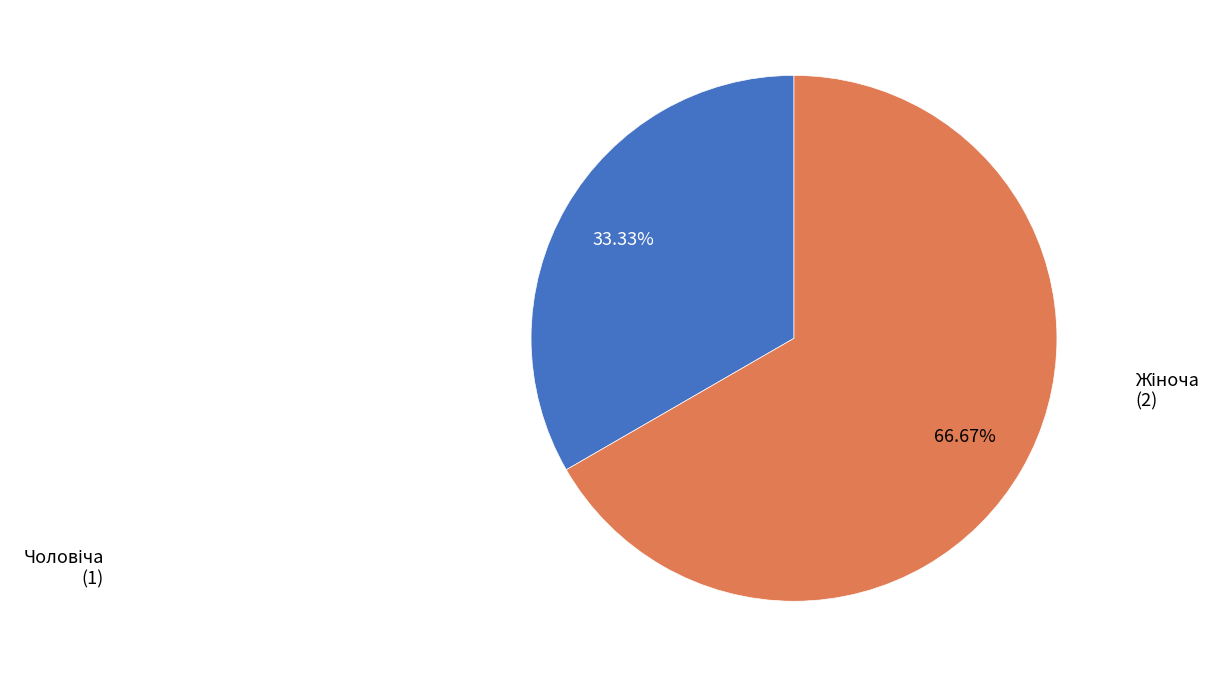

Does any single category account for the majority?

Yes